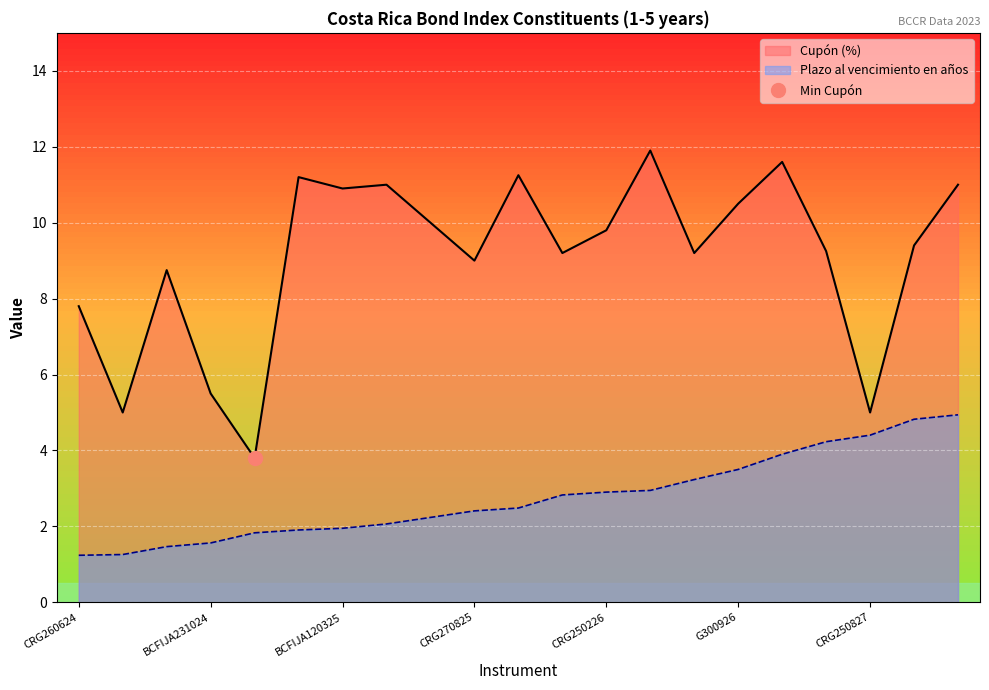

What is the sum of all Plazo al vencimiento en años values?

58.1